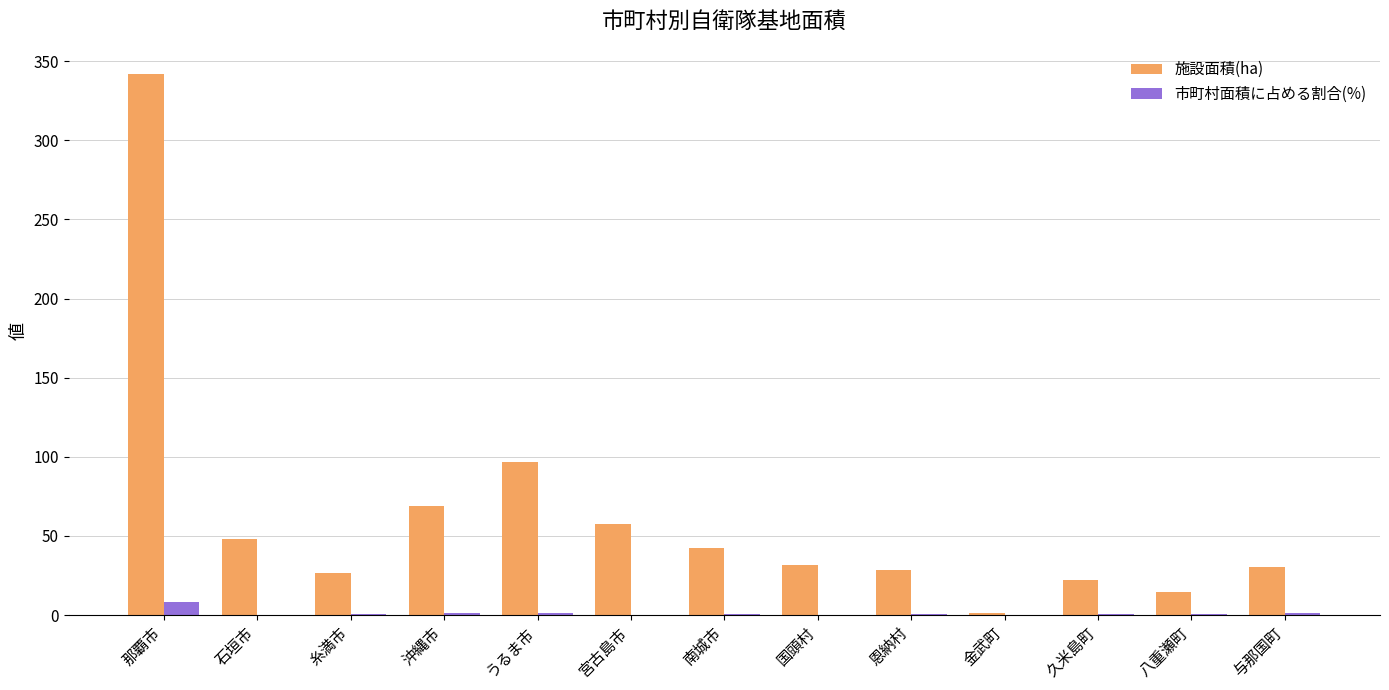

At which category does the chart reach its peak across all series?

那覇市